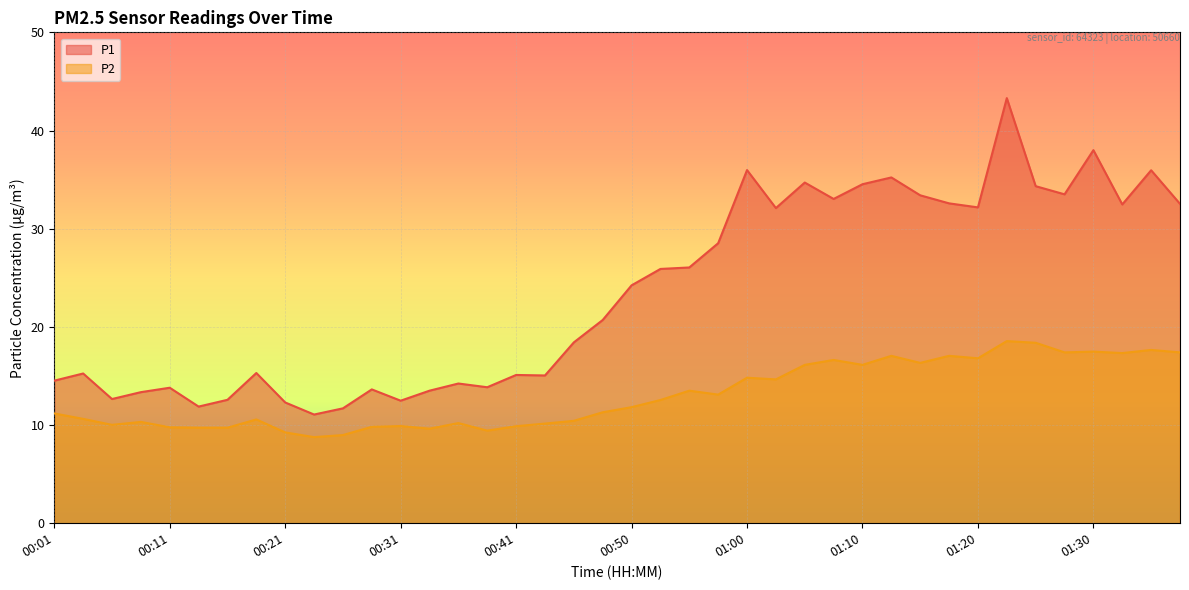

What is the label of the 33rd point from the left?

01:20